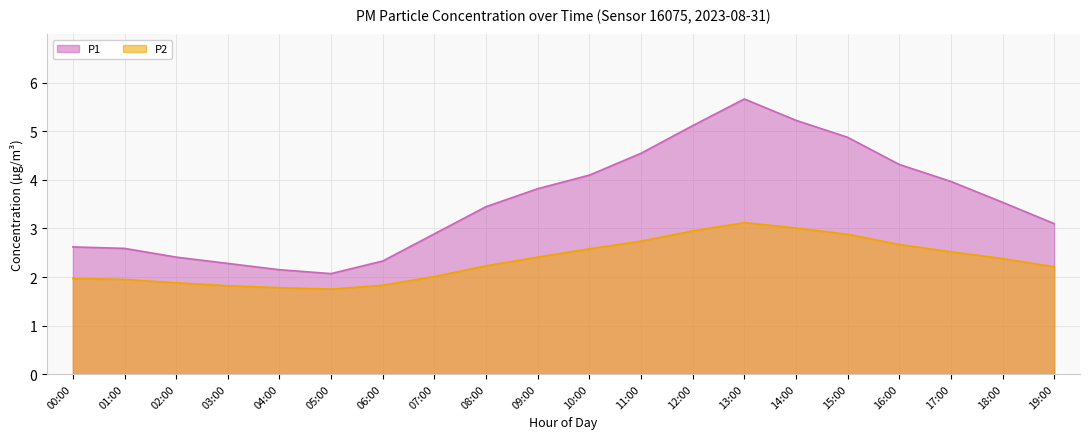

What is the difference between the highest and lowest values at 03:00?

0.5